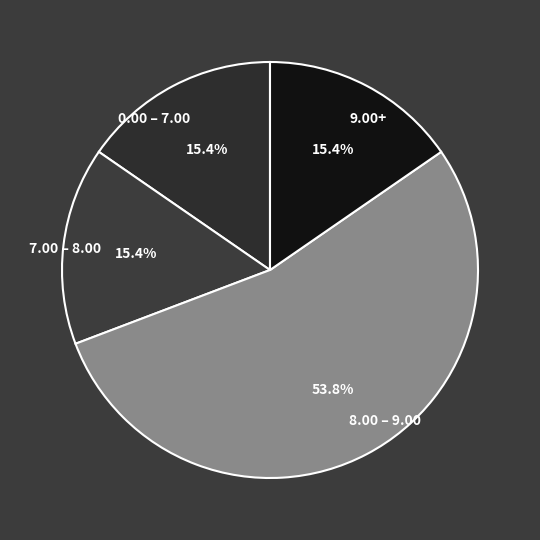

Combined, what portion of the pie is 9.00+ and 7.00 – 8.00?

30.8%